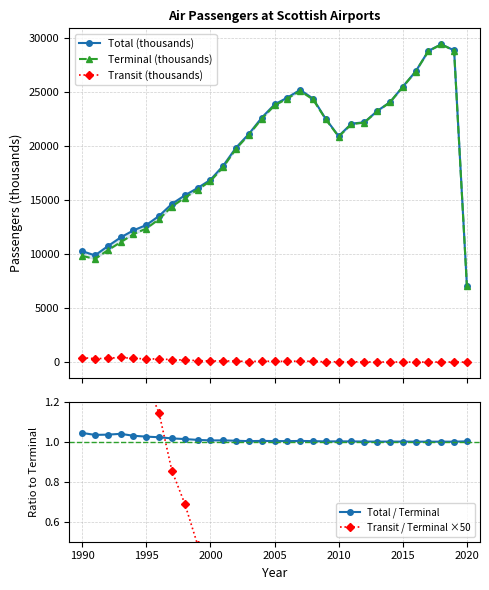

True or false: Transit (thousands) has more than 2 interior local peaks.

True